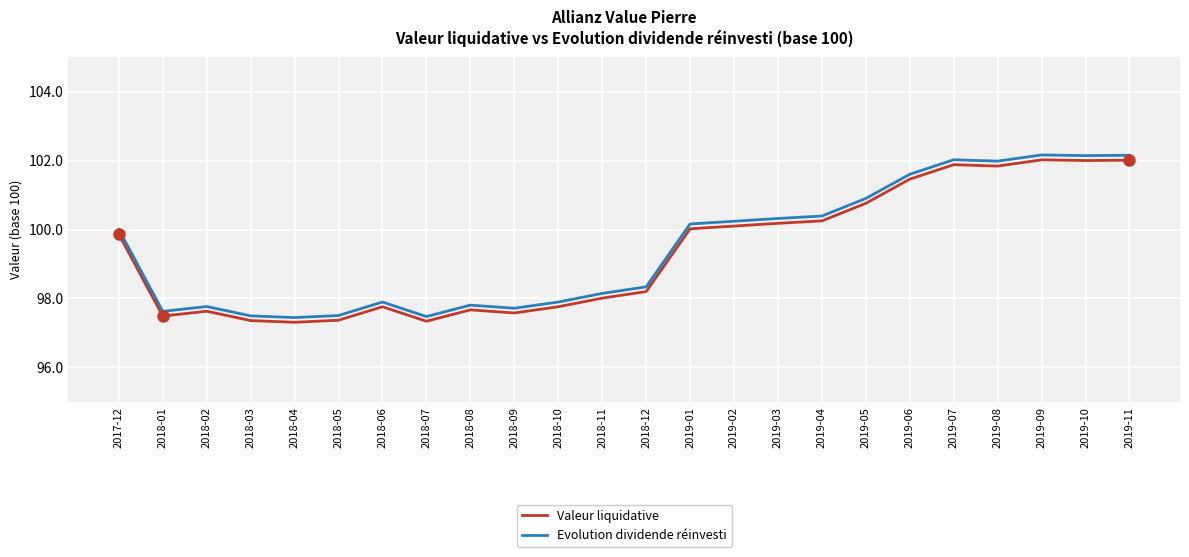

What is the average value of the Valeur liquidative series?

99.3